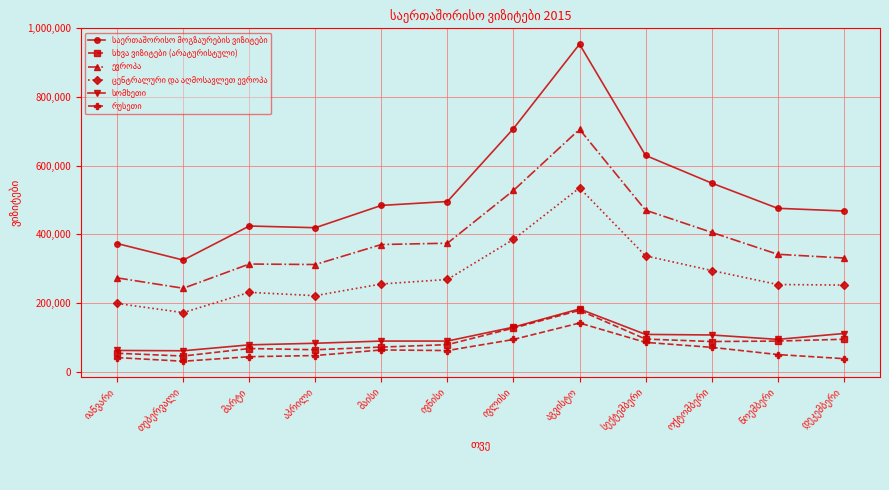

What is the minimum value shown in the chart?

30128